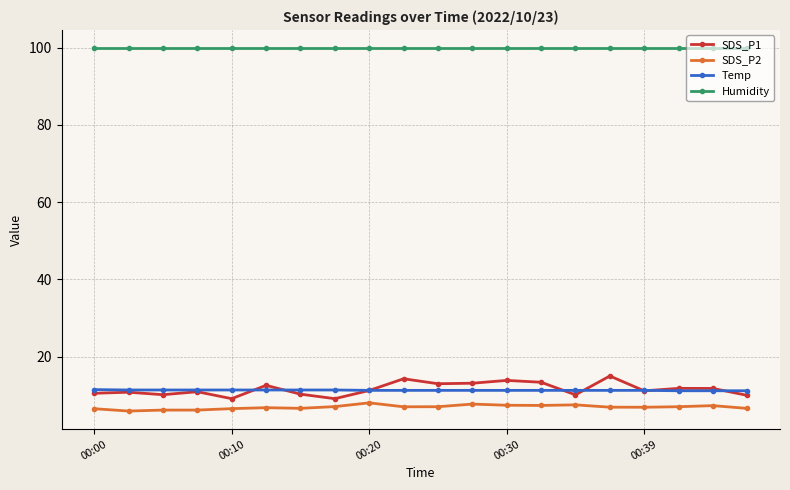

At how many categories does at least one series exceed 83?

20